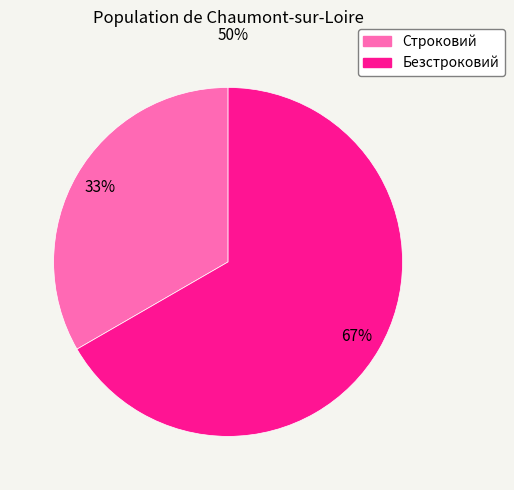

To the nearest percent, what is the average slice percentage?

50%